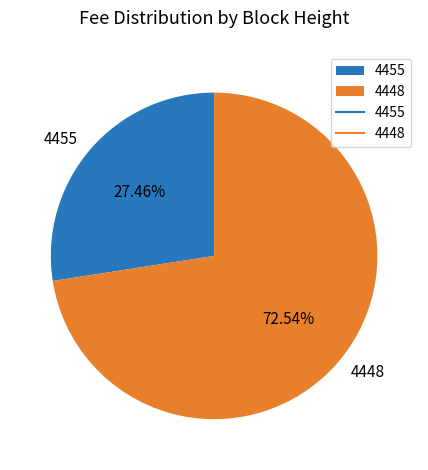

How many slices are in this pie chart?

2